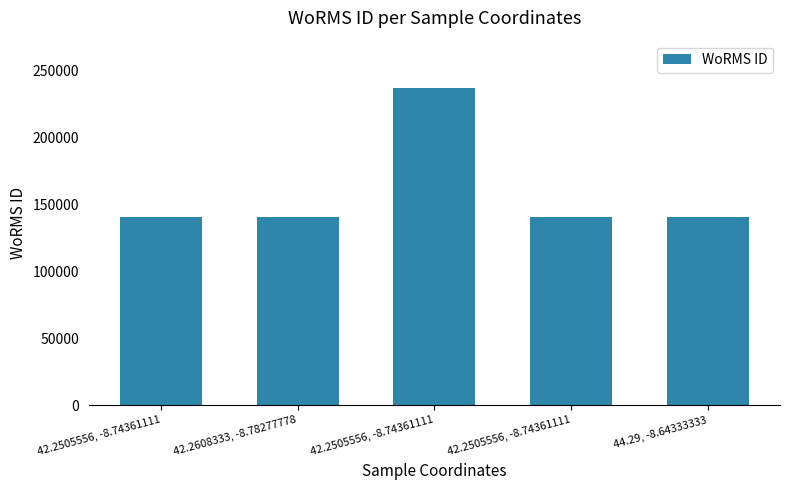

What is the difference between the values at 42.2505556, -8.74361111 and 44.29, -8.64333333?

96007